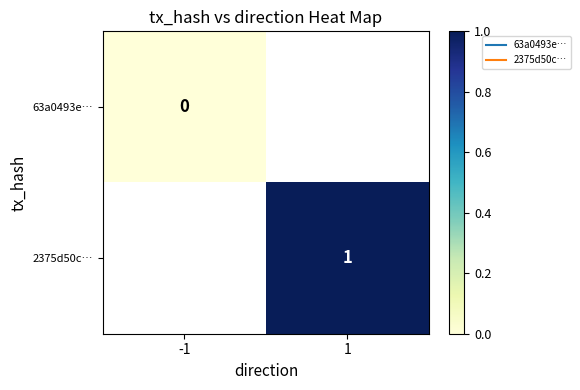

Is the value of 63a0493e… at -1 greater than the value of 2375d50c… at -1?

No